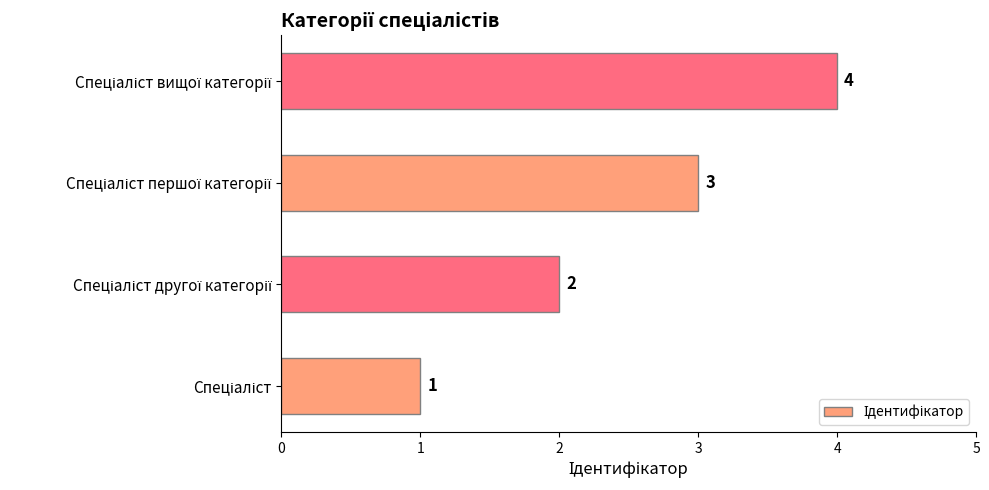

What is the maximum value shown in the chart?

4